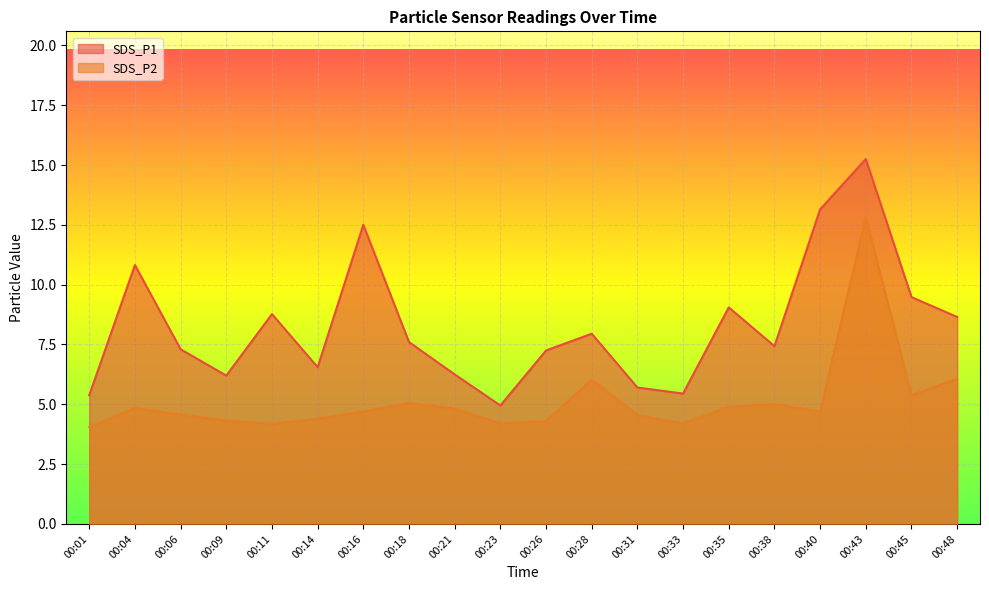

The SDS_P1 series shows 1.6 at 00:09. True or false?

False